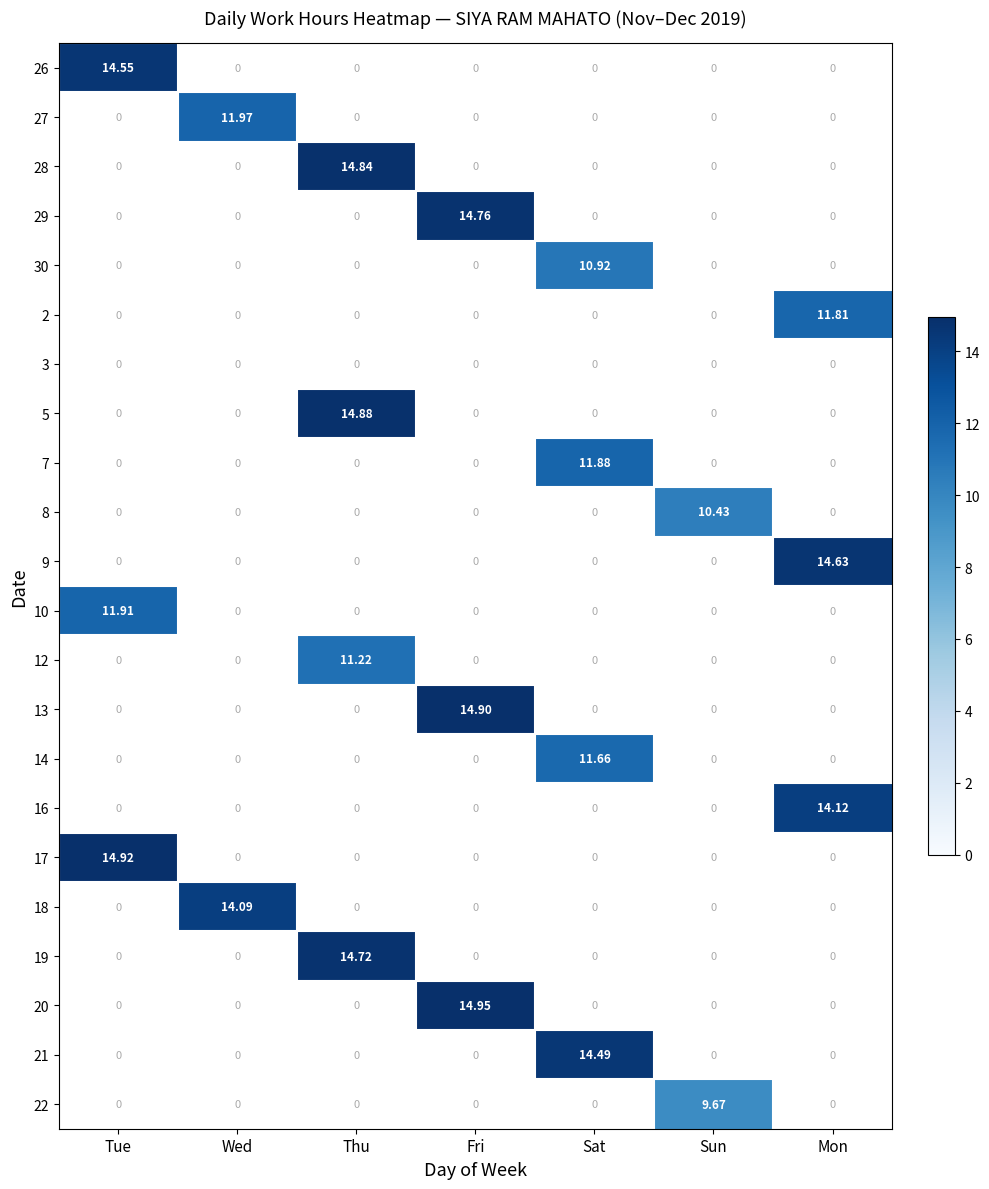

Count the number of data series in this chart.

22